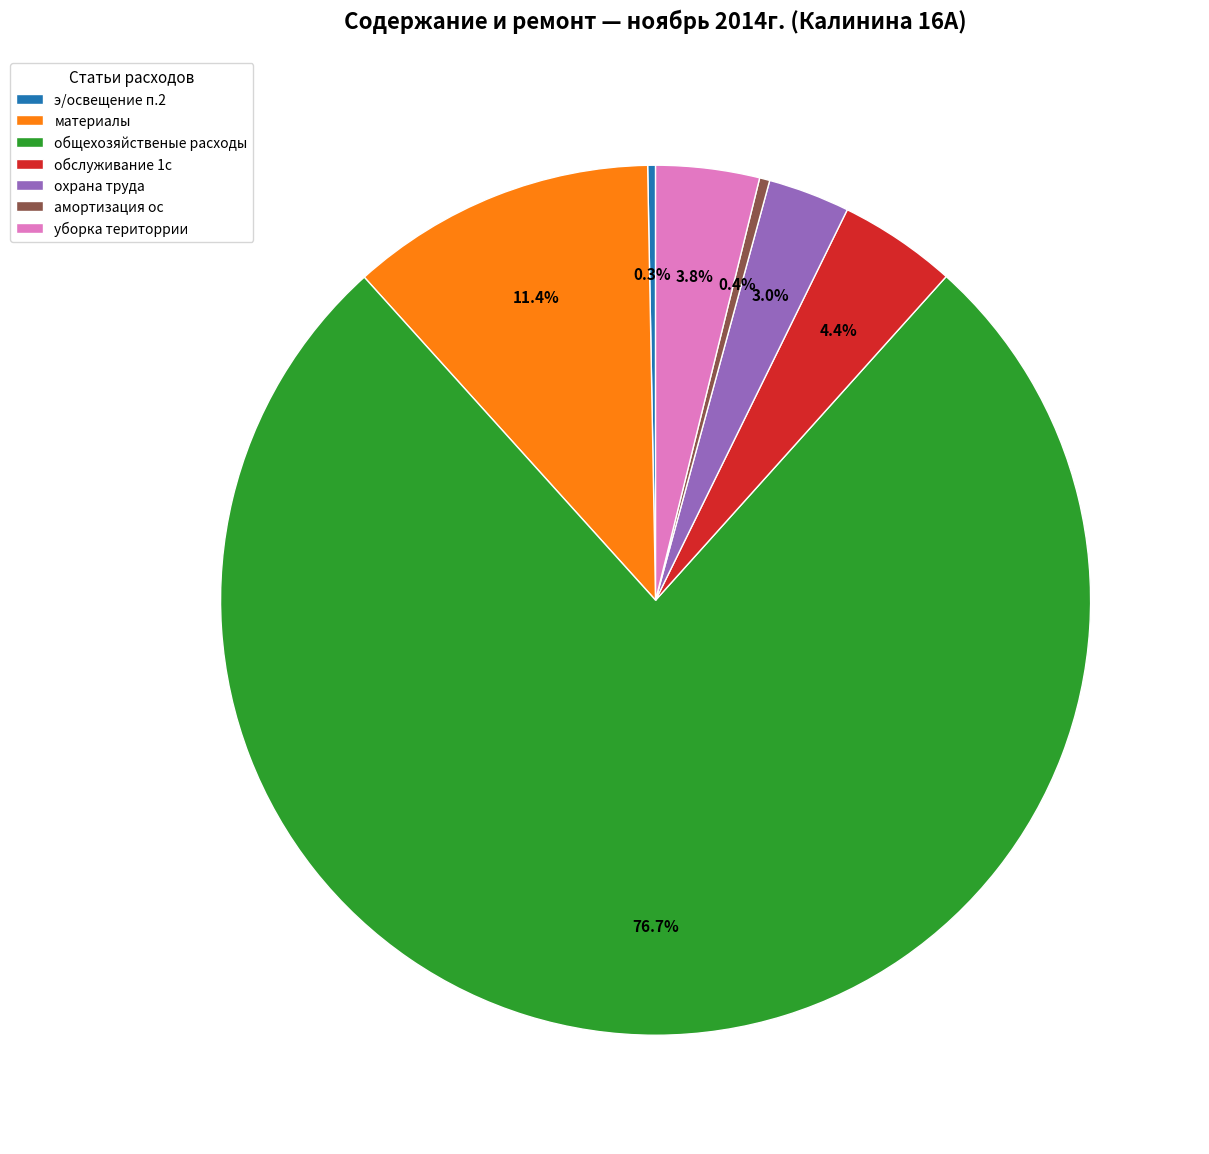

Which slice is the smallest?

э/освещение п.2